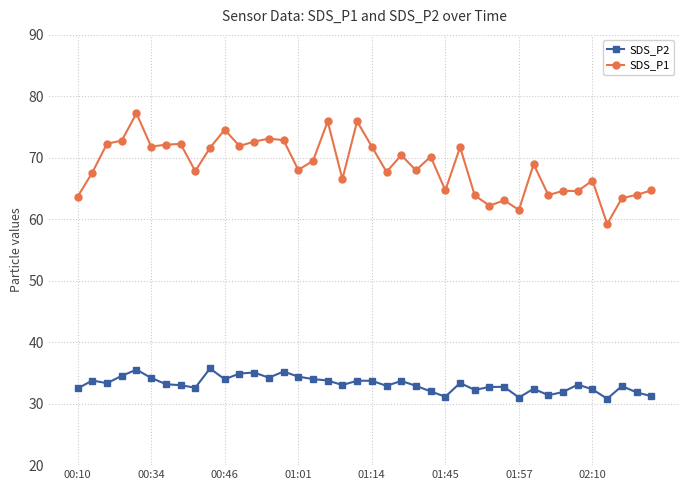

What is the value of the SDS_P1 point at the 39th from the left?

64.0